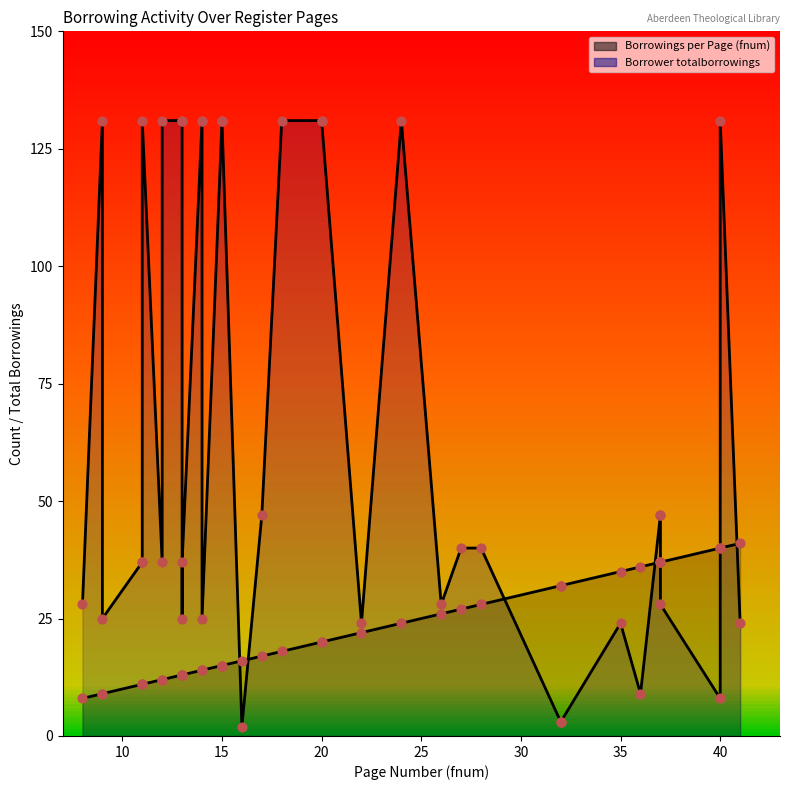

At which category is the sum across all series the highest?

40